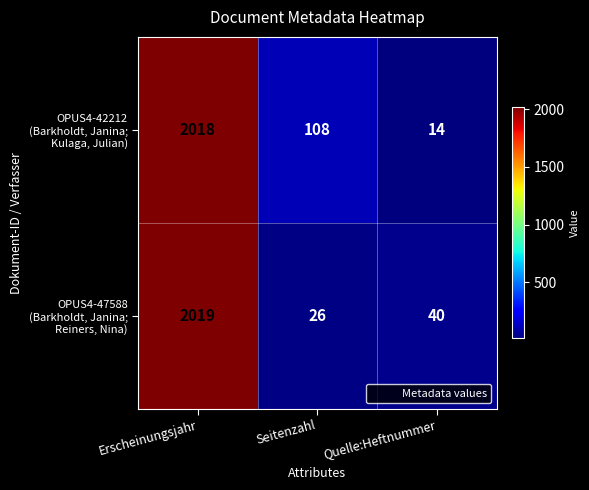

What is the spread (max minus min) of values at Seitenzahl?

82